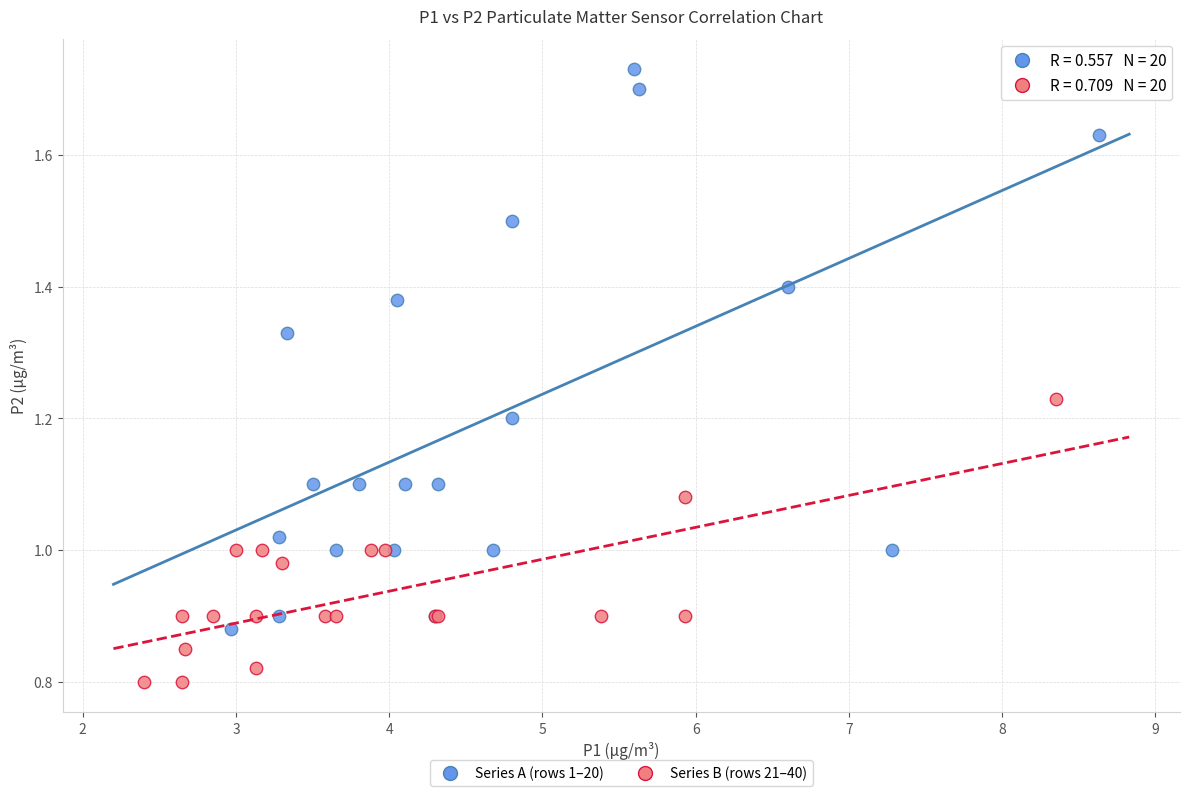

Which series contains the lowest Y value?

Series B (rows 21–40)